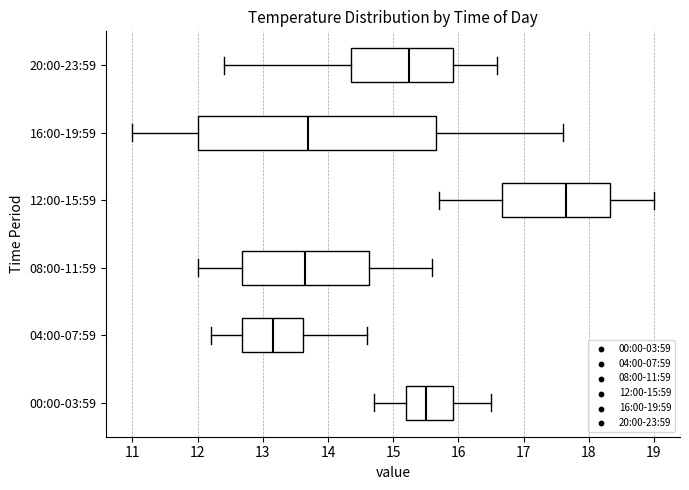

Reading bottom to top, transcribe this box plot: for each box, give where its median line is, the range the box spans, and where its two whiskers end, as read against the x-axis. The values are not printed on the chart, so give them approximately, as read against the axis.

00:00-03:59: median 15.5, box 15.2 to 15.9, whiskers 14.7 to 16.5
04:00-07:59: median 13.2, box 12.7 to 13.6, whiskers 12.2 to 14.6
08:00-11:59: median 13.7, box 12.7 to 14.6, whiskers 12.0 to 15.6
12:00-15:59: median 17.7, box 16.7 to 18.3, whiskers 15.7 to 19.0
16:00-19:59: median 13.7, box 12.0 to 15.7, whiskers 11.0 to 17.6
20:00-23:59: median 15.3, box 14.4 to 15.9, whiskers 12.4 to 16.6